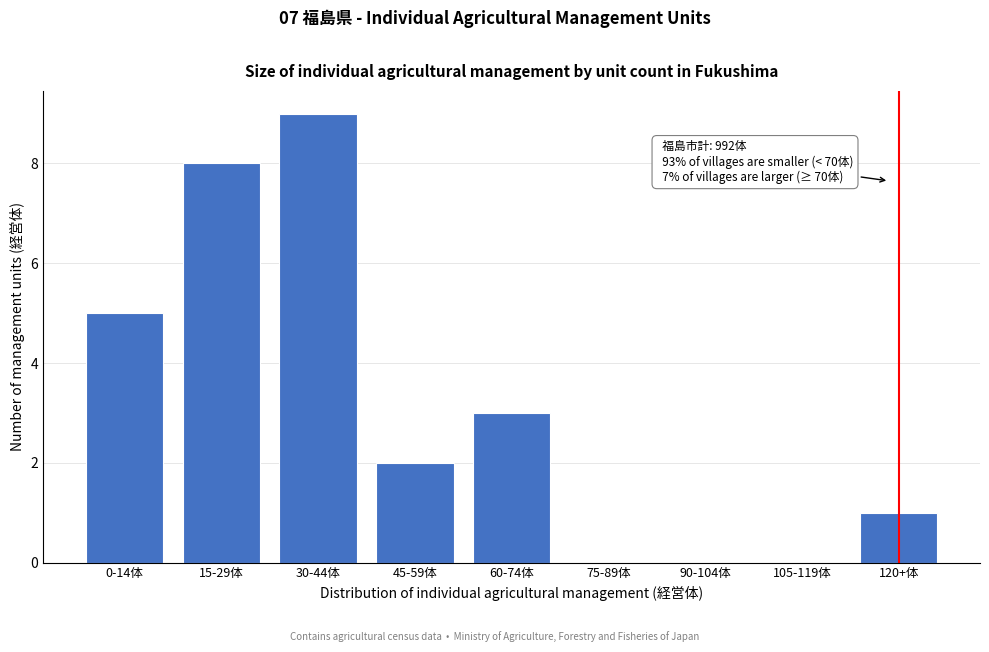

Reading right to left, transcribe all the data shown in this chart.

120+体=1	105-119体=0	90-104体=0	75-89体=0	60-74体=3	45-59体=2	30-44体=9	15-29体=8	0-14体=5